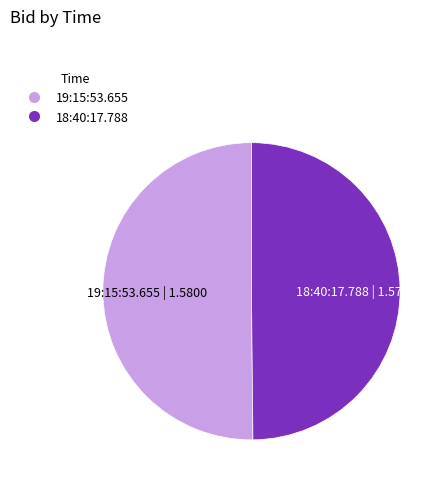

The 18:40:17.788 slice represents 61% of the pie. True or false?

False